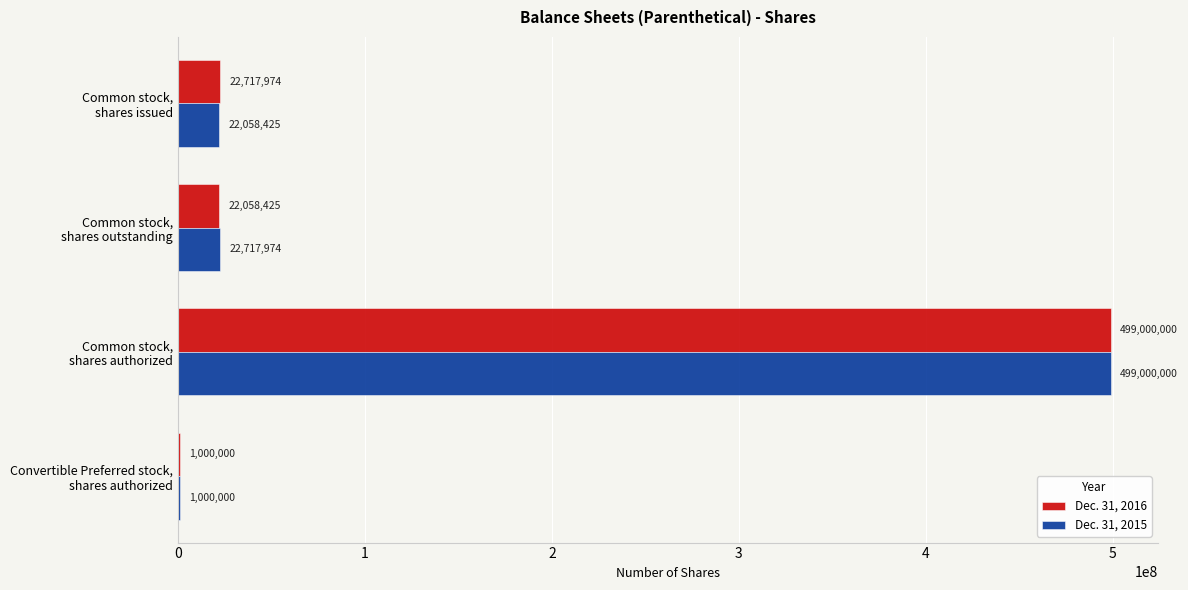

What is the maximum value for Dec. 31, 2015?

499000000